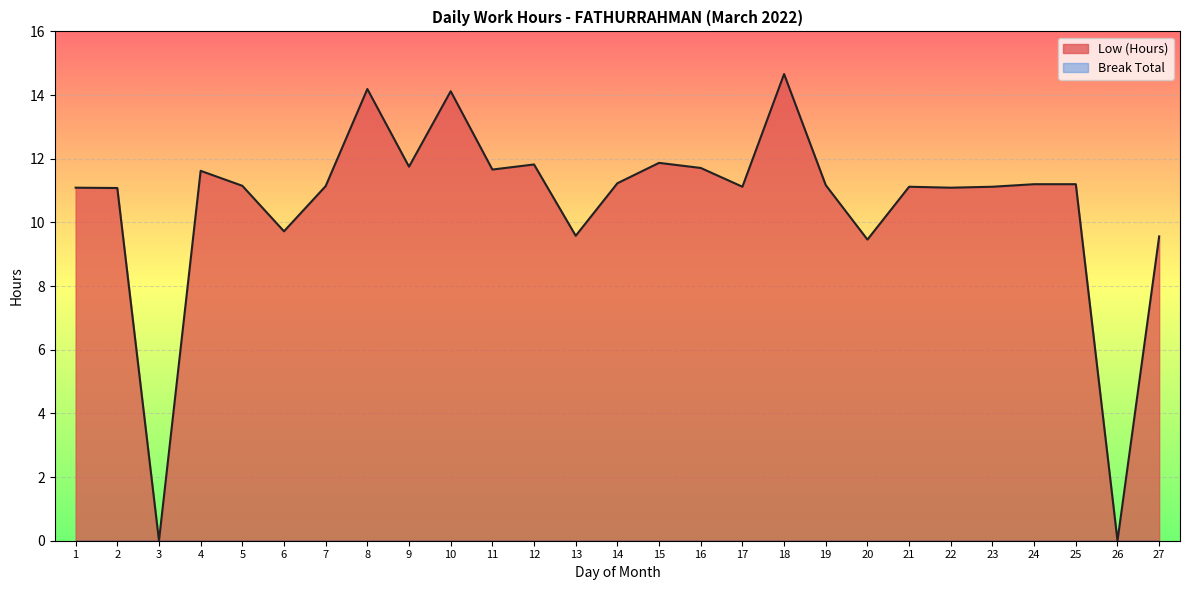

Between 7 and 3, which is larger?

7